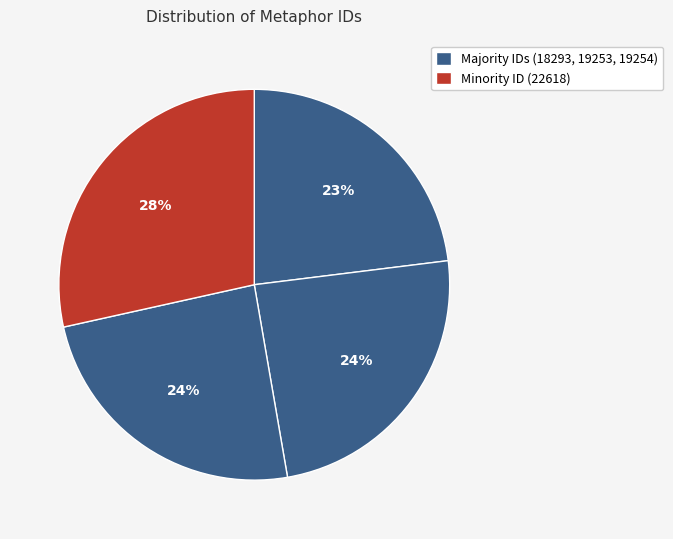

How many segments does this pie chart have?

4